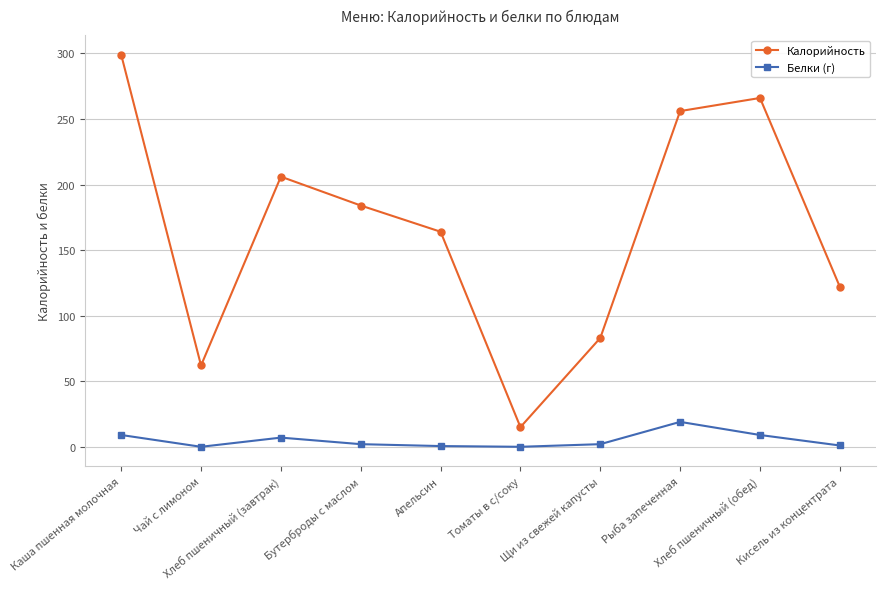

What is the total value across all series at Хлеб пшеничный (обед)?

275.0